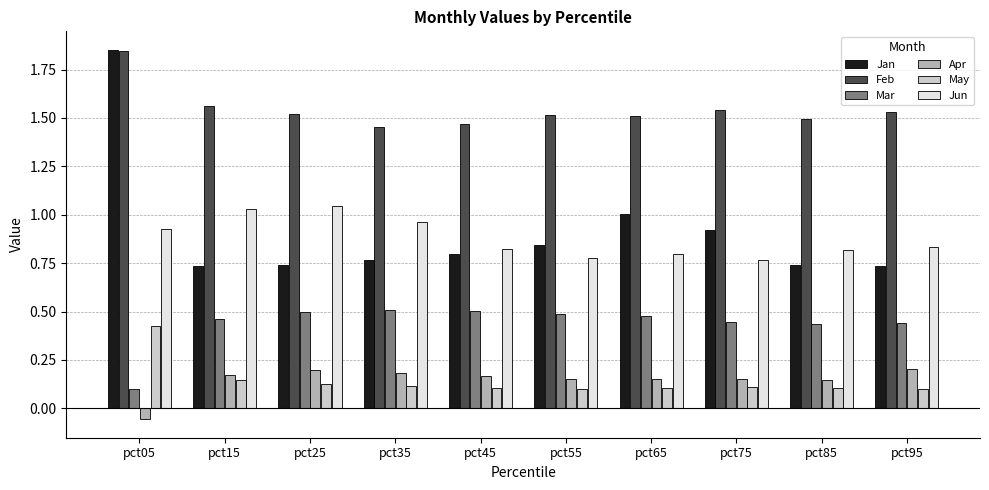

How many values in the Apr series exceed 0?

9